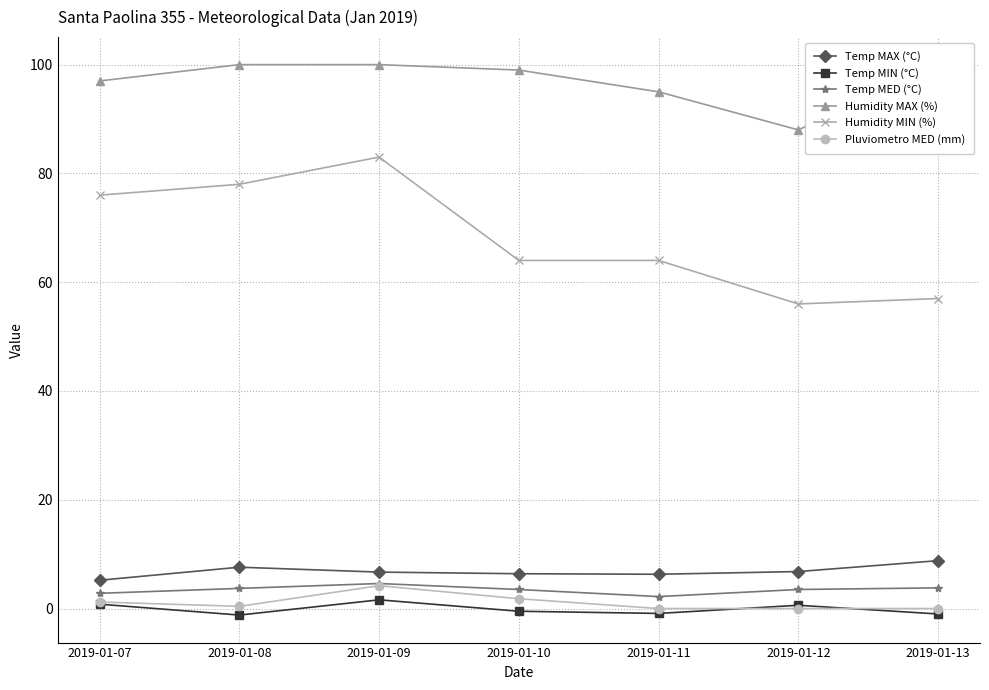

Which has a higher value, 2019-01-13 or 2019-01-08?

2019-01-13